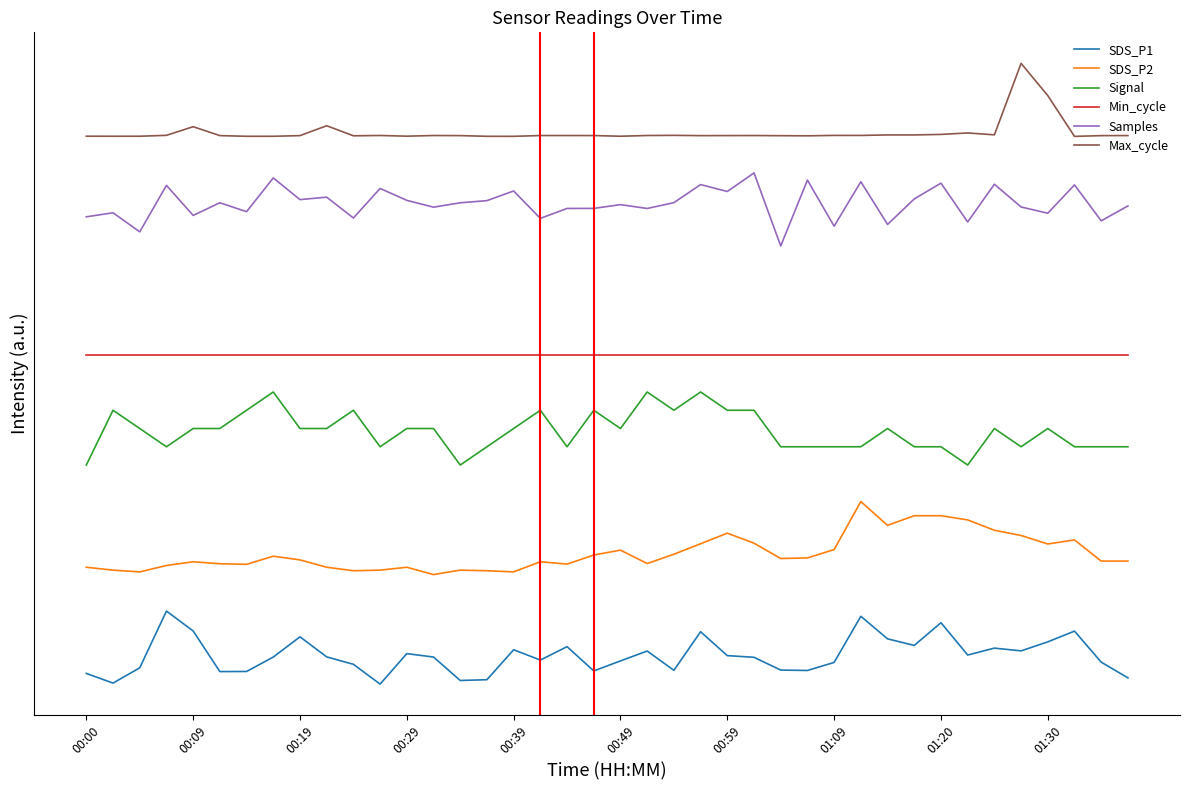

What is the value of the SDS_P1 point at the 21st from the left?

0.3